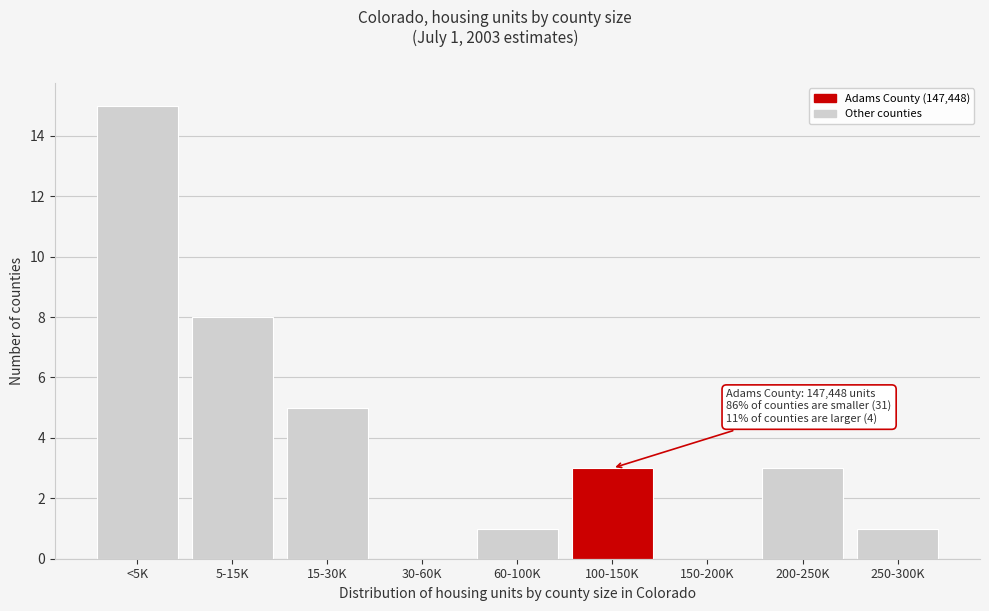

Reading left to right, transcribe all the data shown in this chart.

<5K=15	5-15K=8	15-30K=5	30-60K=0	60-100K=1	100-150K=3	150-200K=0	200-250K=3	250-300K=1